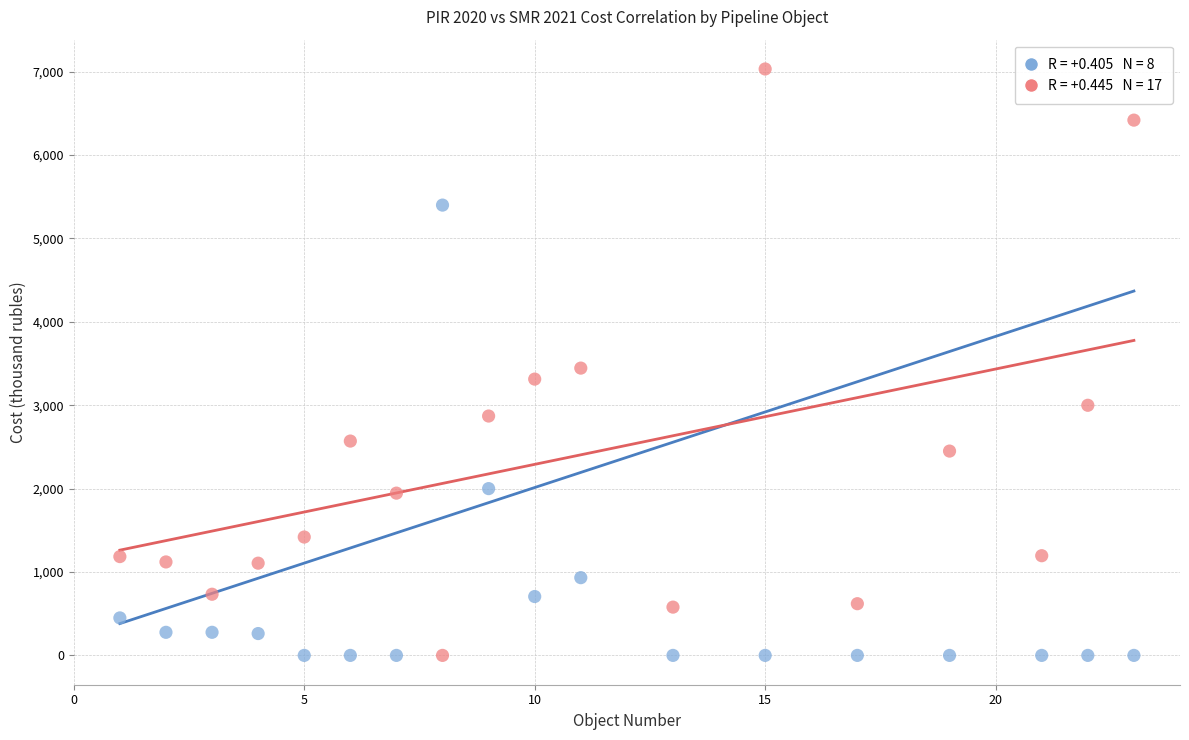

Across all data points, what is the range of X values (max minus min)?

22.0